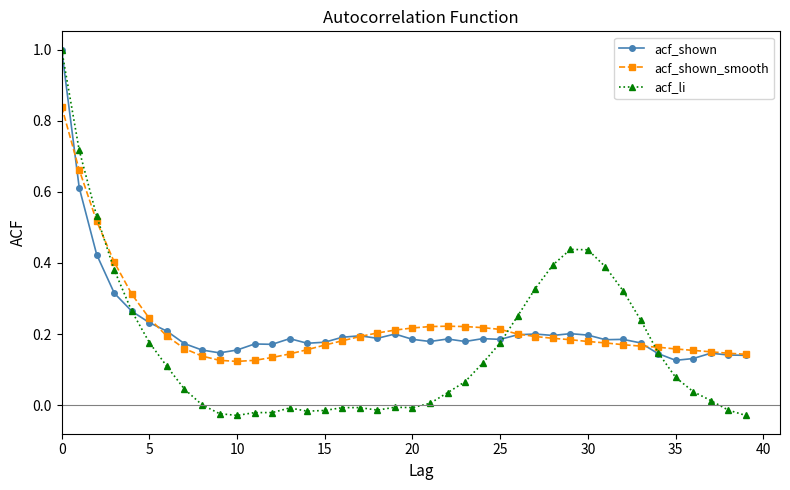

How many lines are shown in the chart?

3